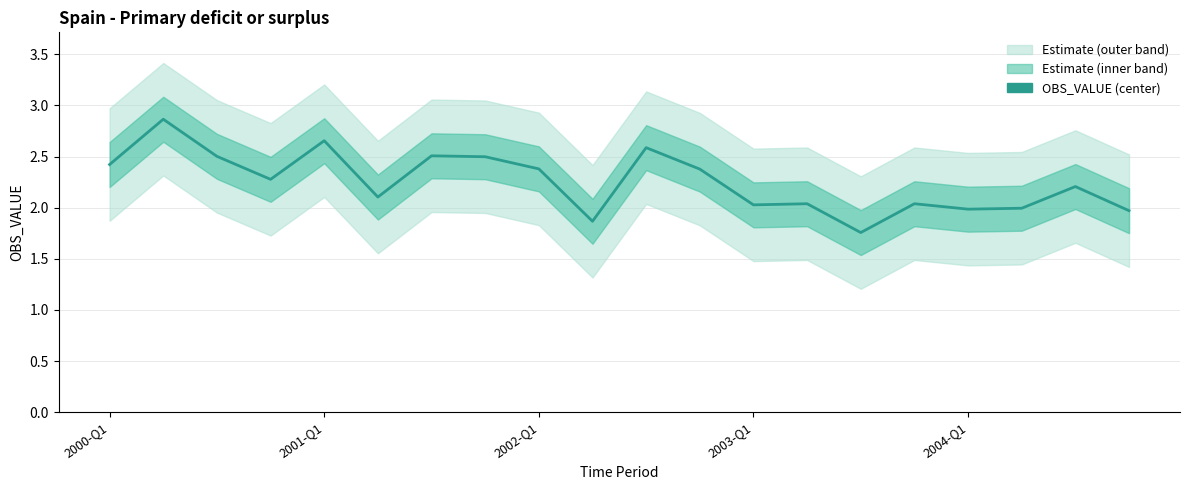

Approximately how many times larger is the value at 19 compared to 12?

1.0